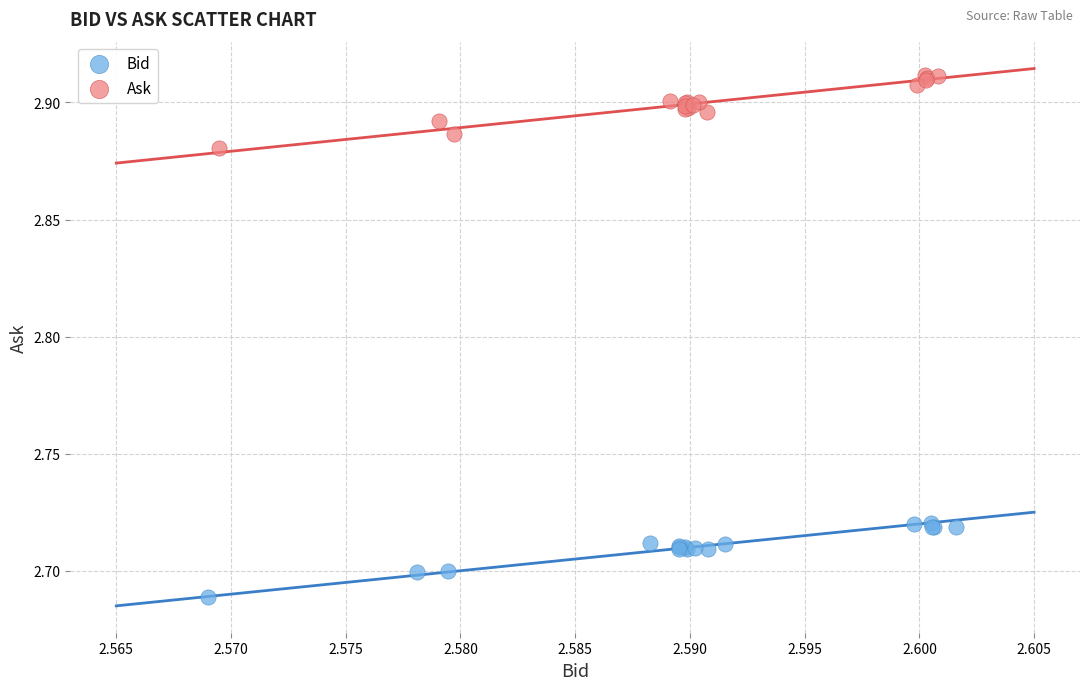

Which series contains the highest Y value?

Ask